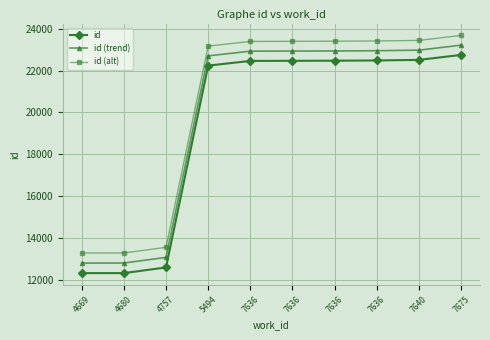

At which label does id (trend) reach its peak?

7675